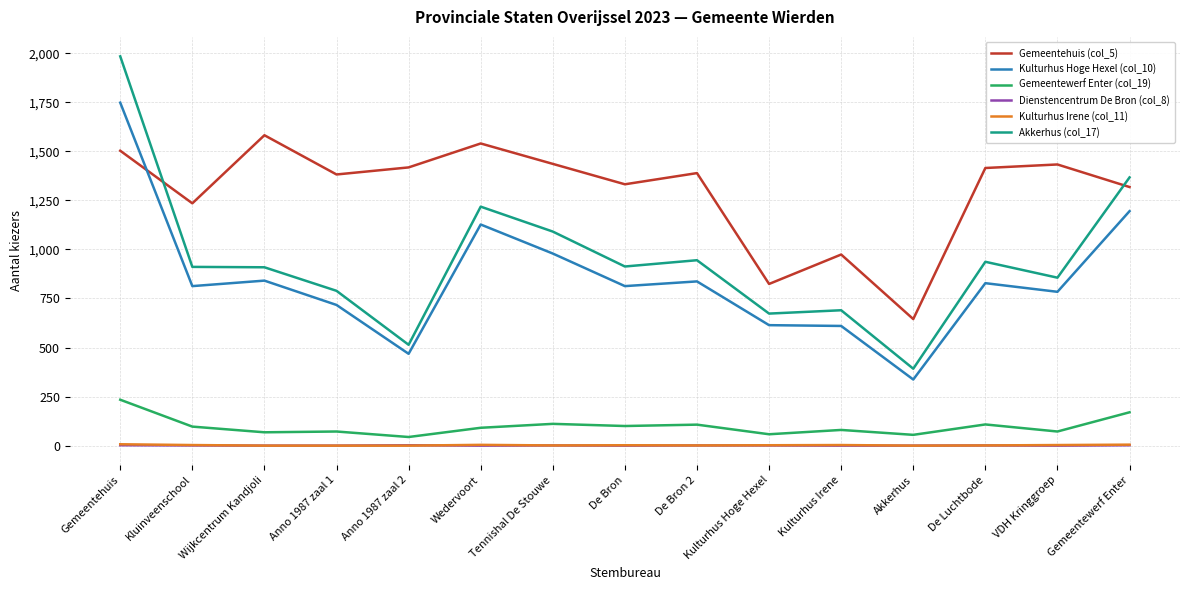

Which series changed the most between Kluinveenschool and Gemeentewerf Enter?

Akkerhus (col_17)